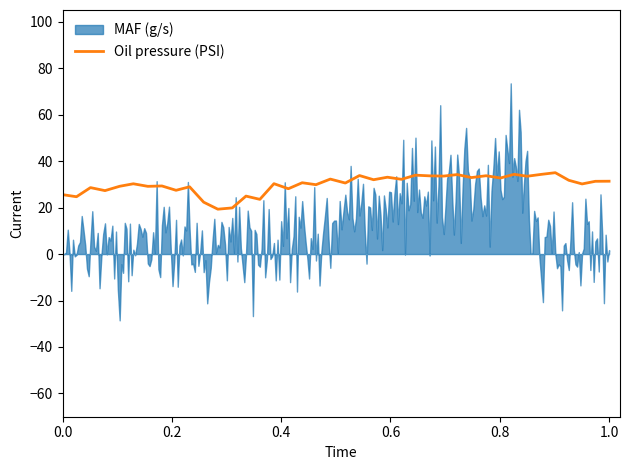

What is the lowest value of the Oil pressure (PSI) series?

19.3